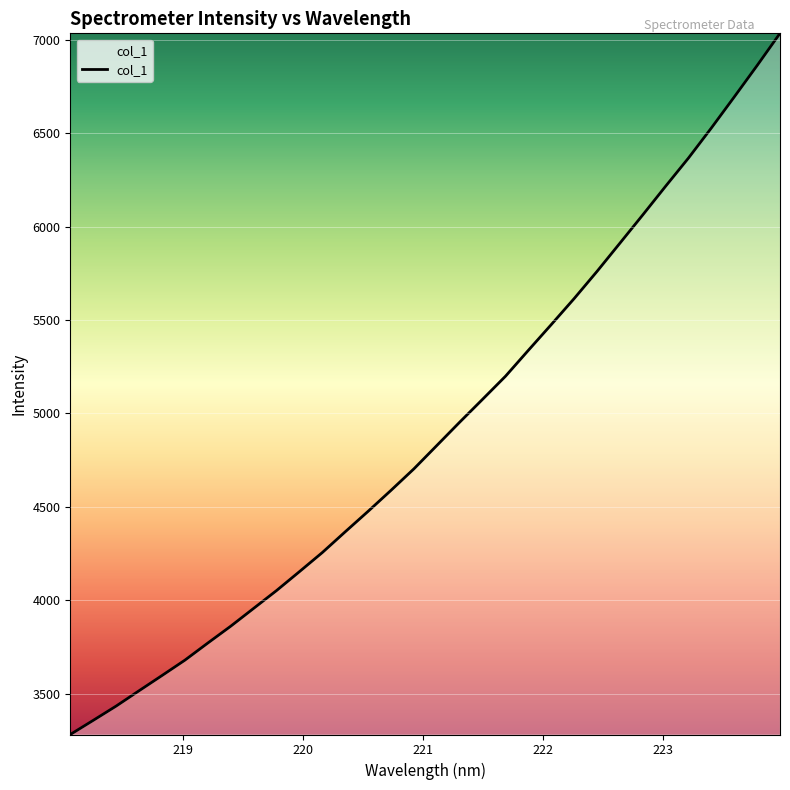

What is the difference between the maximum and minimum values?

3753.2